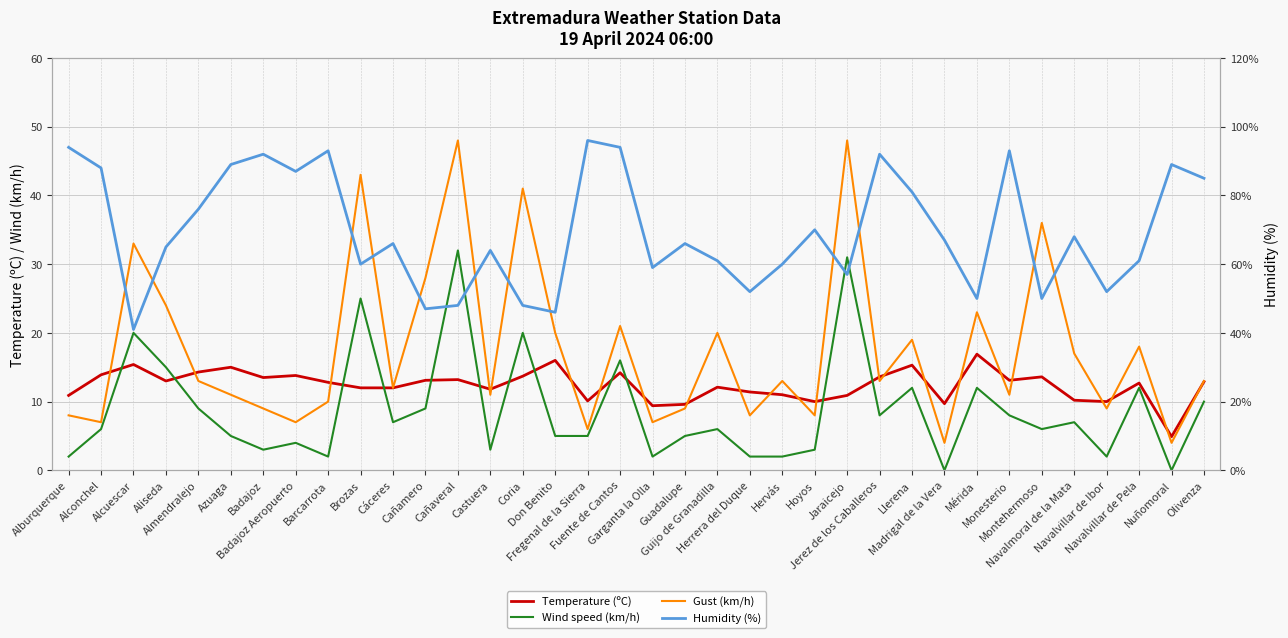

Where is the first local minimum for Temperature (ºC)?

Aliseda